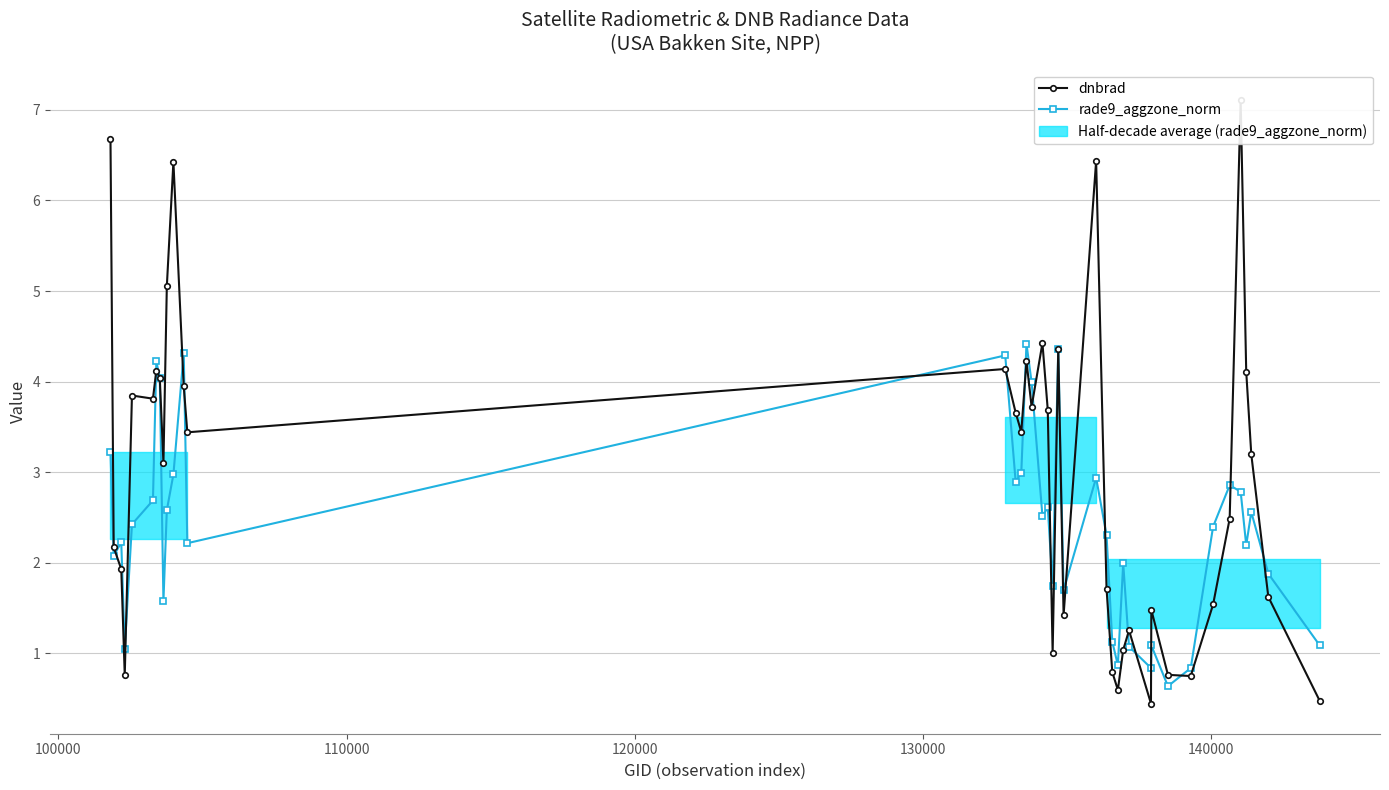

Rank the series by their average value, from lowest to highest.

rade9_aggzone_norm, dnbrad